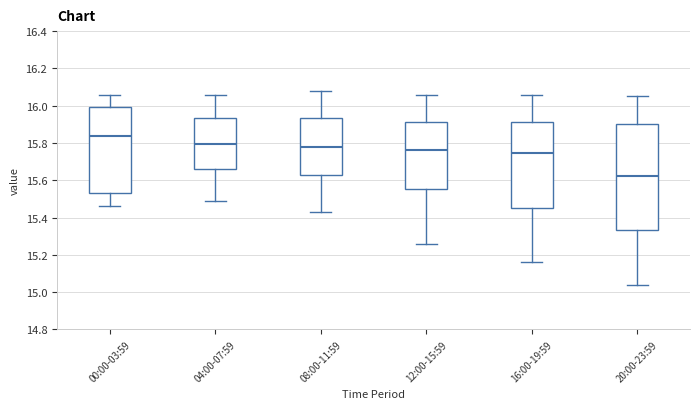

Reading left to right, read every box against the y-axis: the position of its median line, the range the box covers, and the ends of its whiskers. The values are not printed on the chart, so give them approximately, as read against the axis.

00:00-03:59: median 15.84, box 15.54 to 16.00, whiskers 15.46 to 16.06
04:00-07:59: median 15.80, box 15.66 to 15.94, whiskers 15.50 to 16.06
08:00-11:59: median 15.78, box 15.64 to 15.94, whiskers 15.44 to 16.08
12:00-15:59: median 15.76, box 15.56 to 15.92, whiskers 15.26 to 16.06
16:00-19:59: median 15.74, box 15.46 to 15.92, whiskers 15.16 to 16.06
20:00-23:59: median 15.62, box 15.34 to 15.90, whiskers 15.04 to 16.06